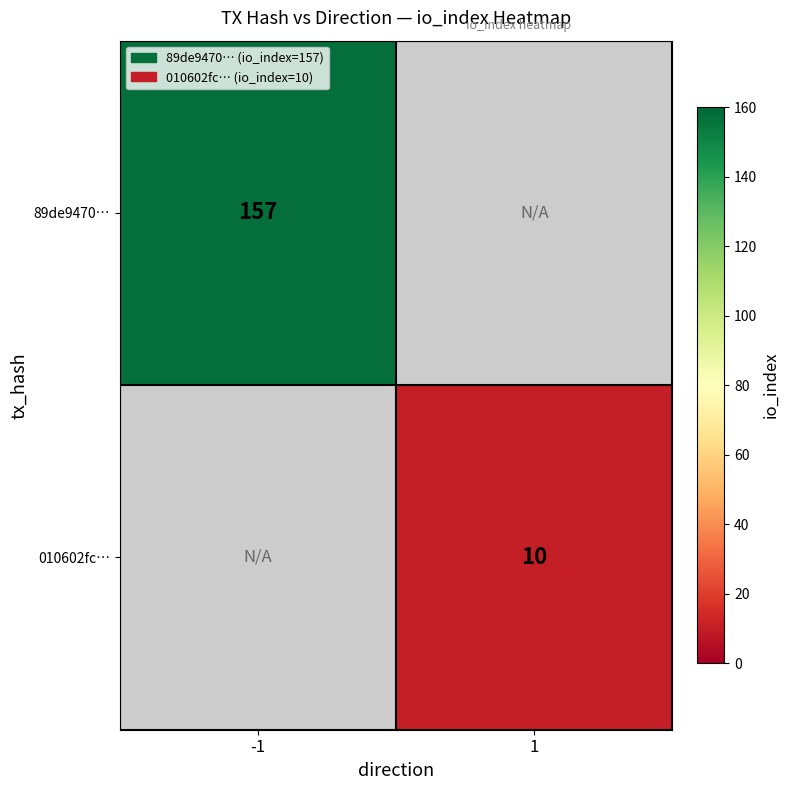

What is the smallest value displayed?

10.0